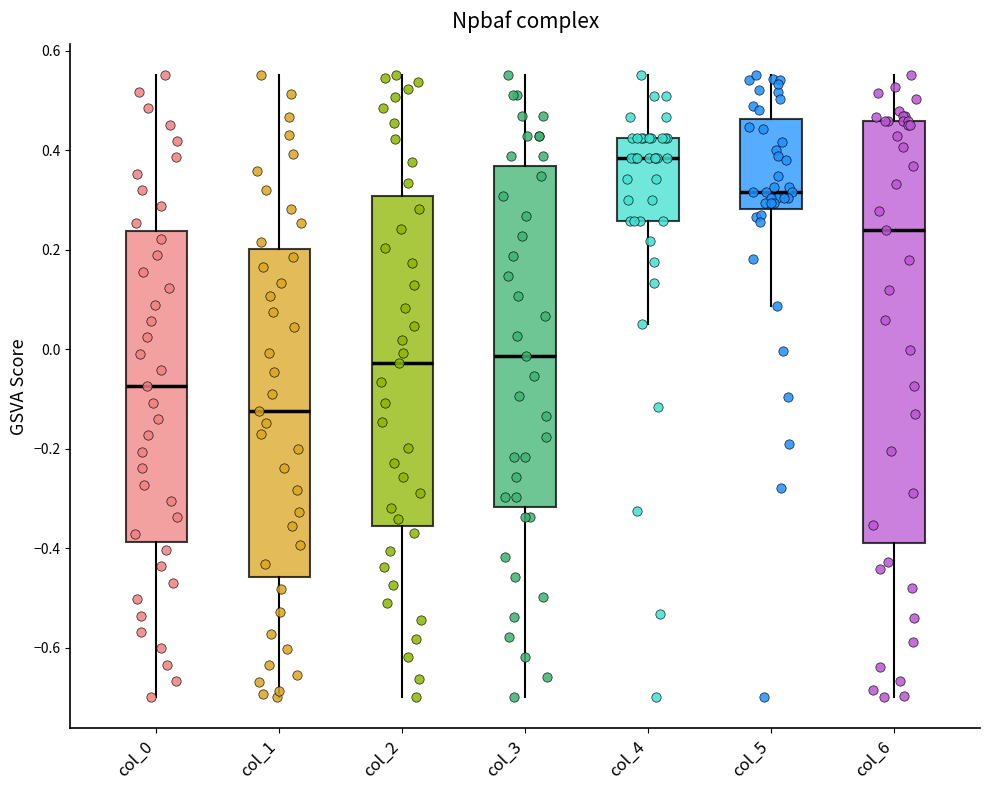

Reading left to right, transcribe this box plot: for each box, give where its median line is, the range the box spans, and where its two whiskers end, as read against the y-axis. The values are not printed on the chart, so give them approximately, as read against the axis.

col_0: median -0.08, box -0.38 to 0.24, whiskers -0.70 to 0.56
col_1: median -0.12, box -0.46 to 0.20, whiskers -0.70 to 0.56
col_2: median -0.02, box -0.36 to 0.30, whiskers -0.70 to 0.56
col_3: median -0.02, box -0.32 to 0.36, whiskers -0.70 to 0.56
col_4: median 0.38, box 0.26 to 0.42, whiskers 0.06 to 0.56
col_5: median 0.32, box 0.28 to 0.46, whiskers 0.08 to 0.56
col_6: median 0.24, box -0.40 to 0.46, whiskers -0.70 to 0.56